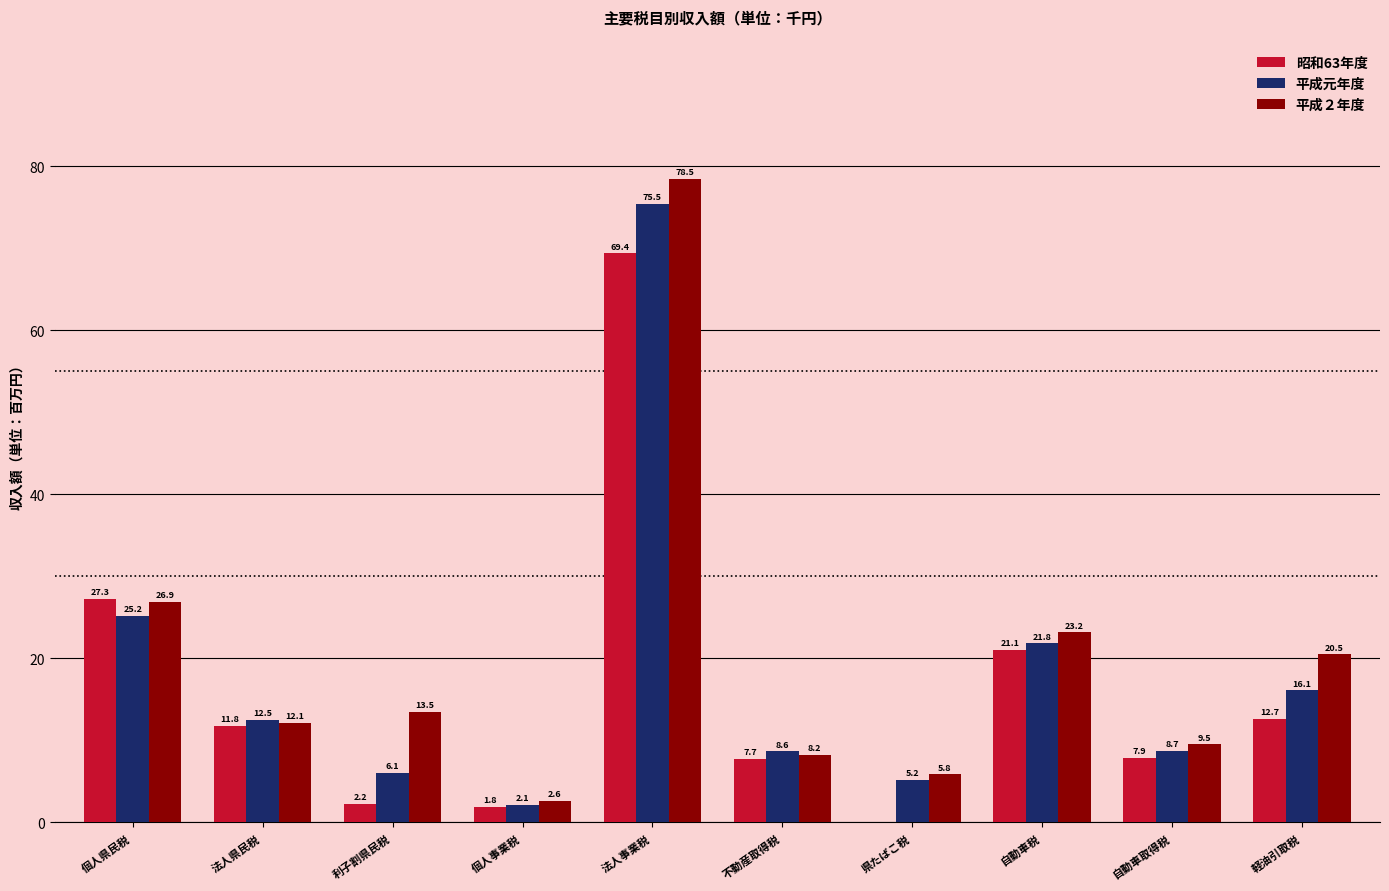

What is the sum of the 平成２年度 values at 自動車税 and 法人県民税?

35.3